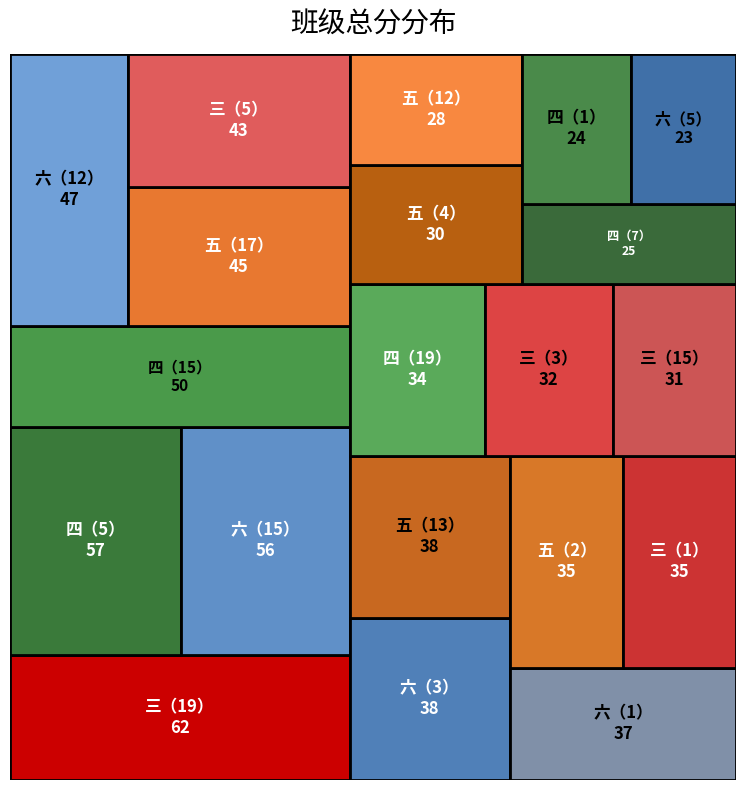

Reading left to right, list all the values displayed in this chart.

62	43	35	32	31	57	50	34	25	24	45	38	35	30	28	56	47	38	37	23